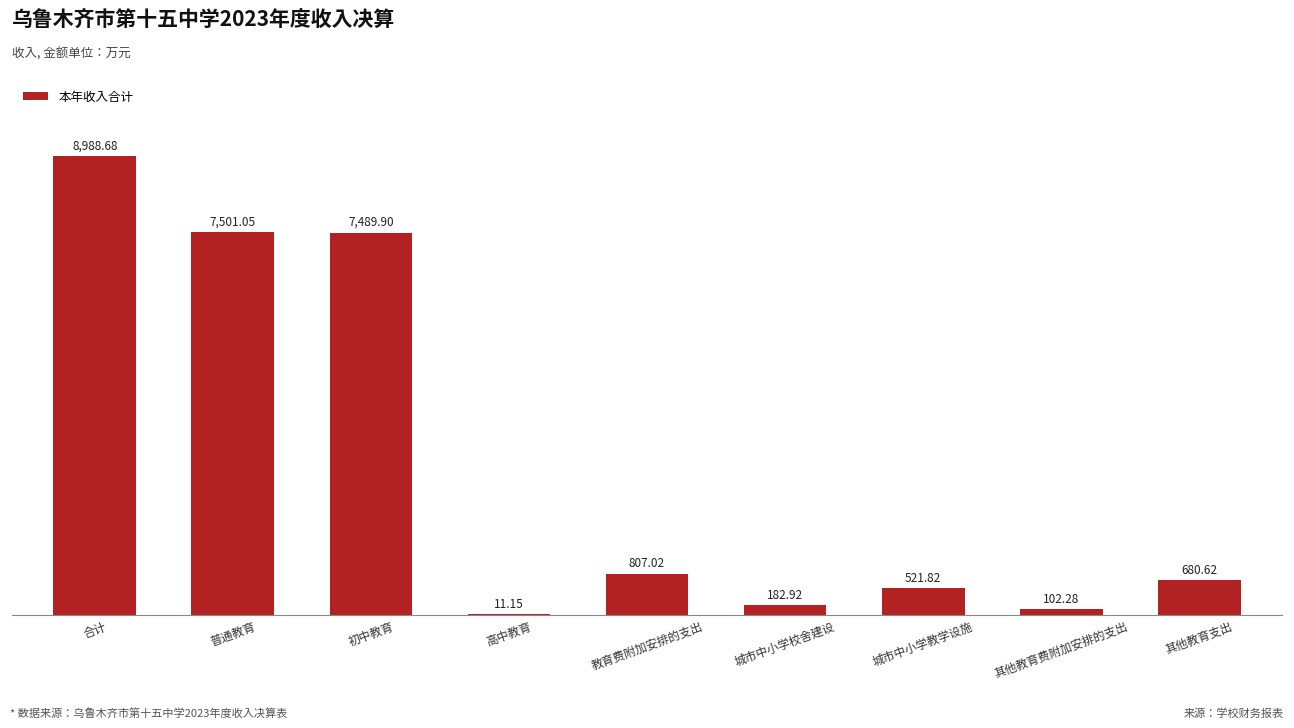

At which label is the value closest to 4499?

初中教育